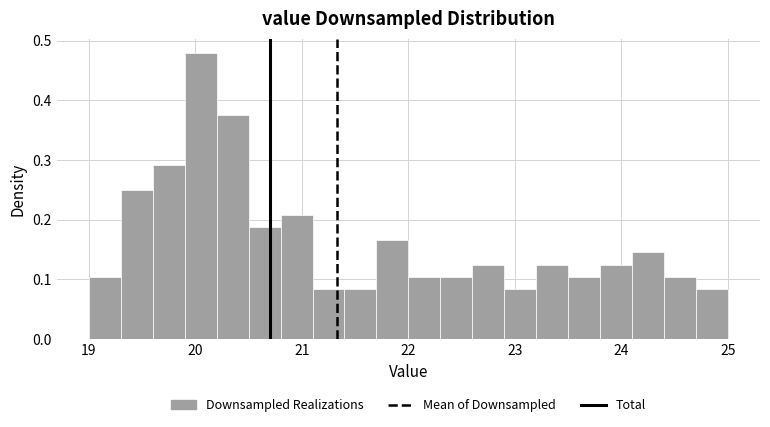

Around what value on the x-axis is the tallest bar? Give the approximate position of its centre, as read against the axis.

20.1